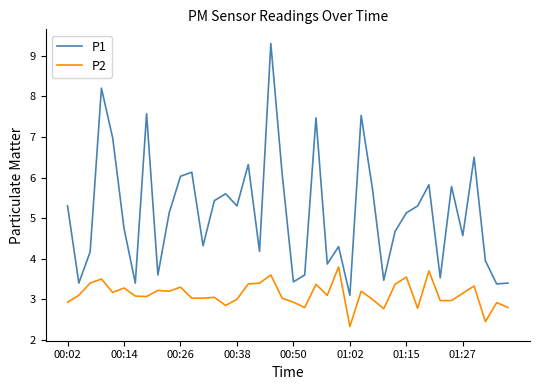

Rank the series by their maximum value, from highest to lowest.

P1, P2